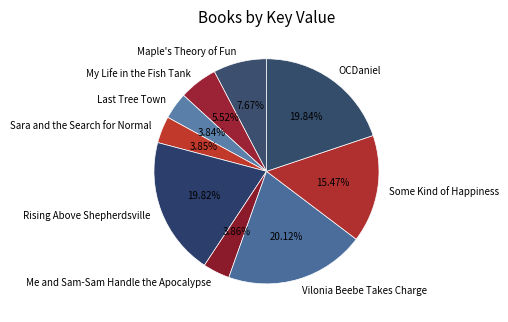

Do Rising Above Shepherdsville and OCDaniel together represent more than half of the pie?

No